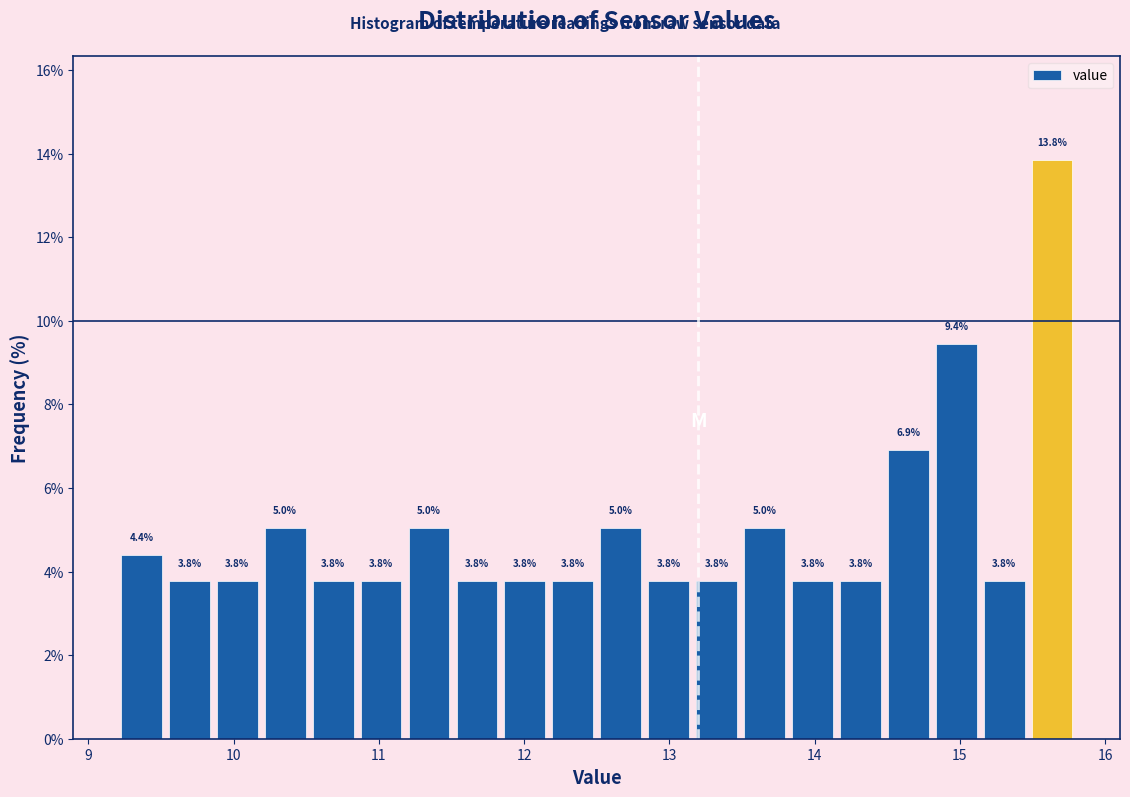

Read against the x-axis, roughly where is the centre of the tallest bar?

15.6